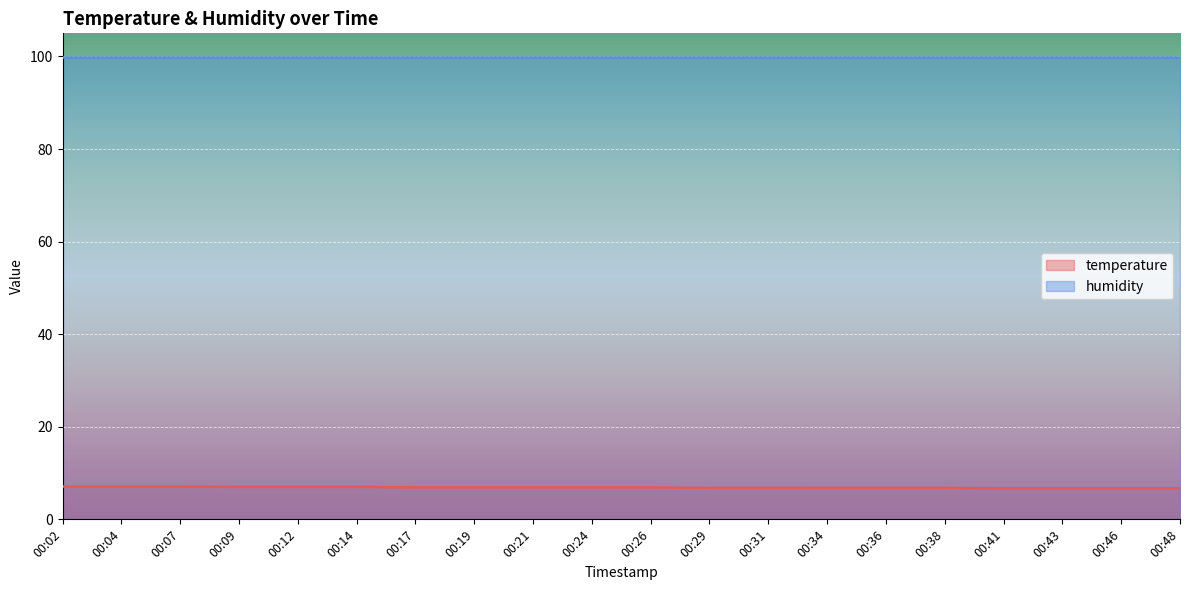

Which has a higher value, 00:41 or 00:48?

00:41